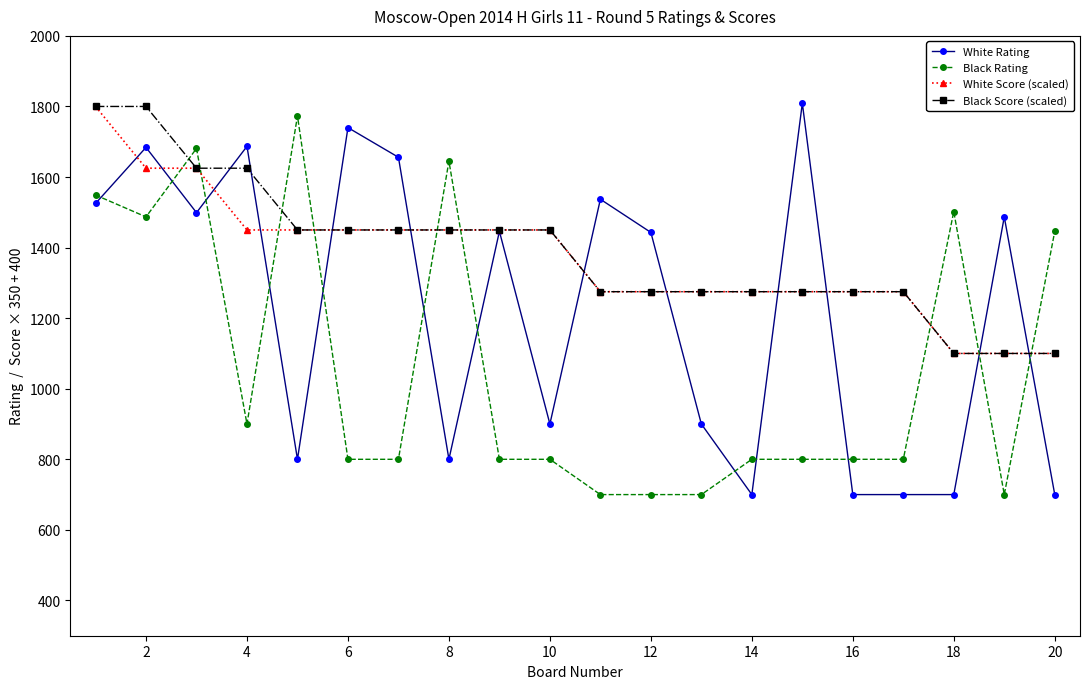

How many lines are shown in the chart?

4